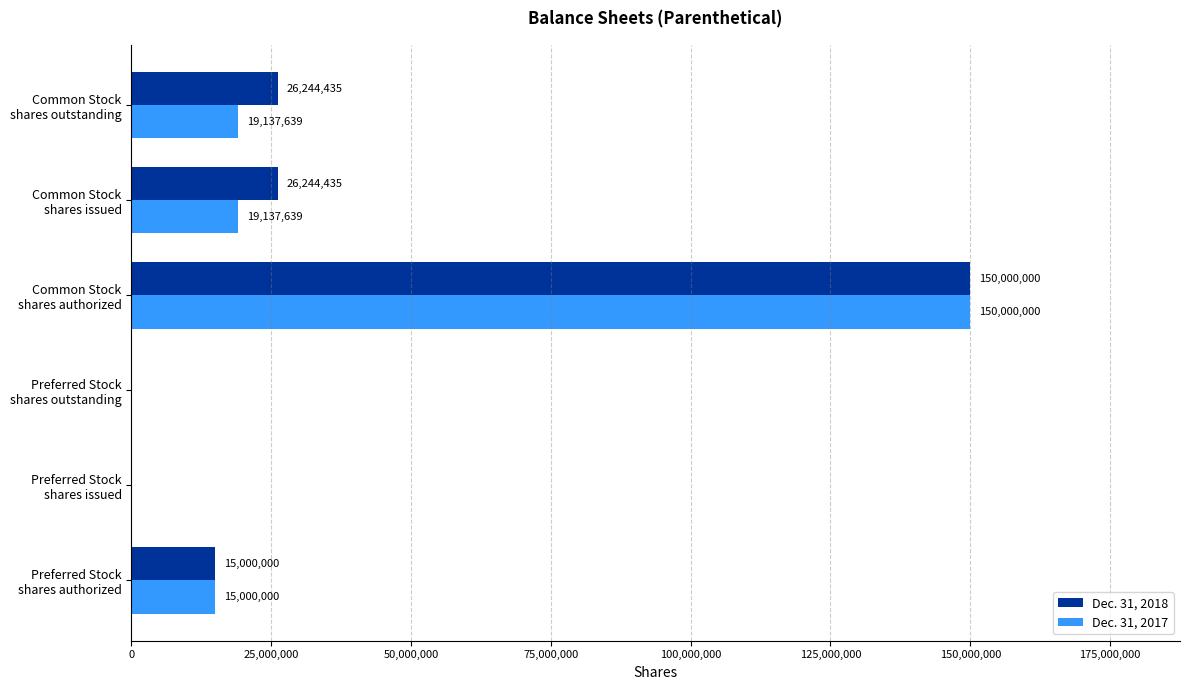

What is the sum of all Dec. 31, 2018 values?

217488870